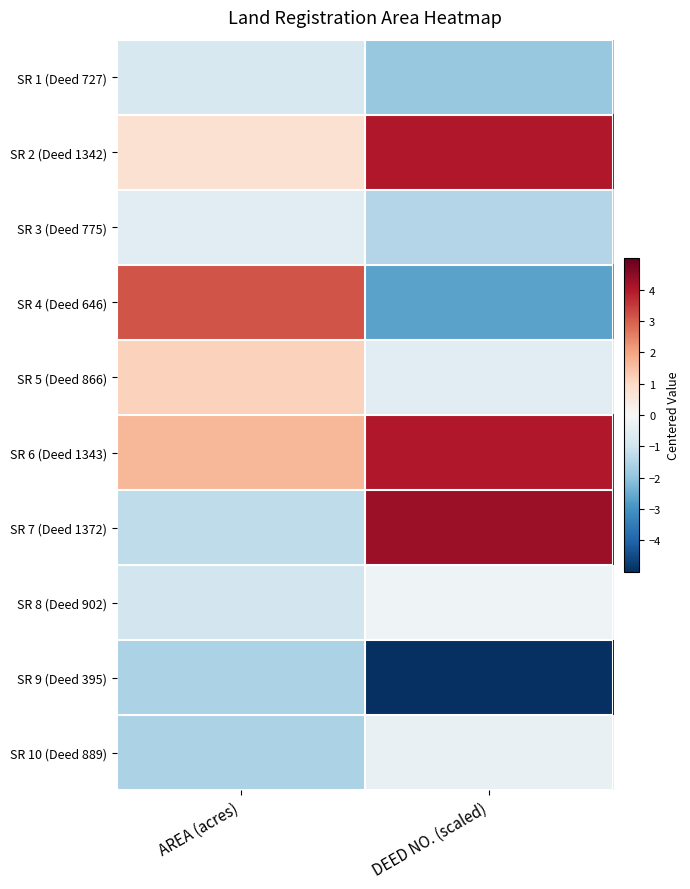

Which series has the largest range (max minus min)?

SR 4 (Deed 646)